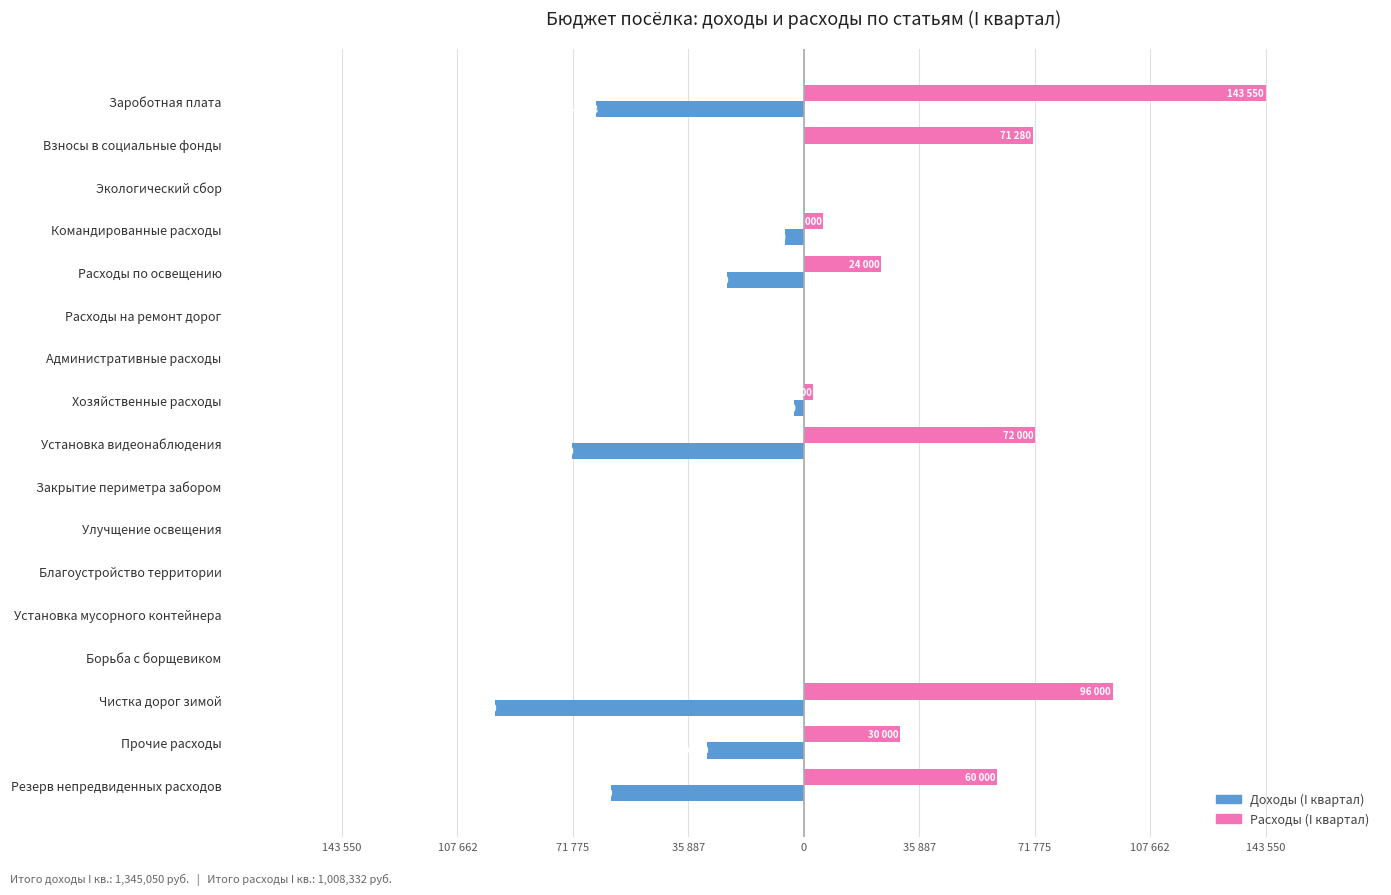

What are all the series names shown in the legend?

Доходы (I квартал), Расходы (I квартал)